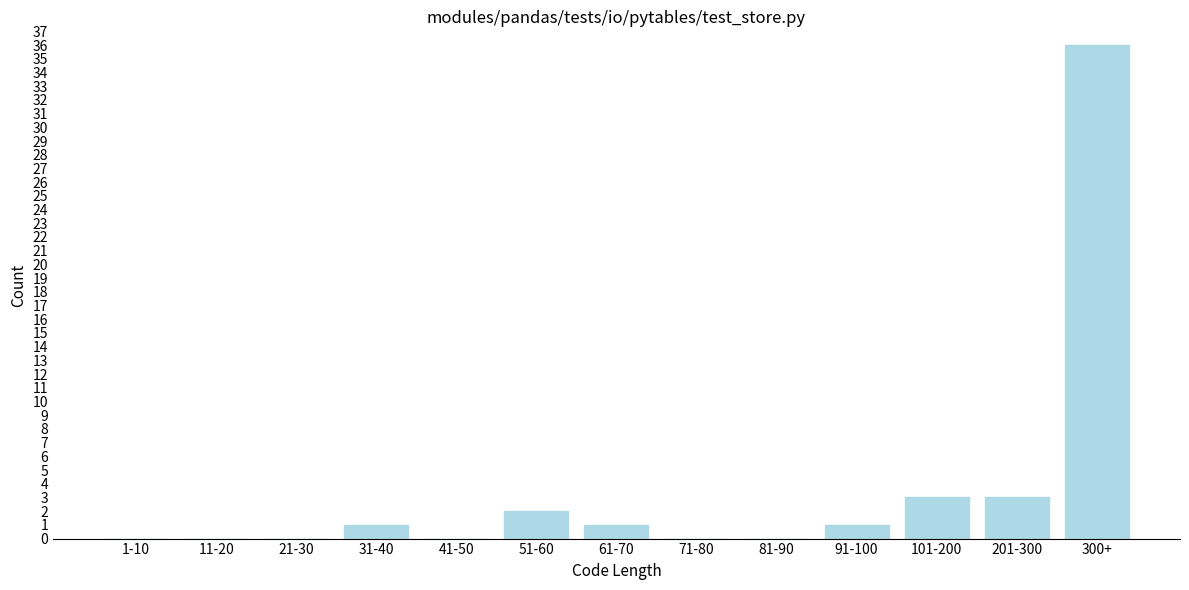

Reading right to left, list all the values displayed in this chart.

300+=36	201-300=3	101-200=3	91-100=1	81-90=0	71-80=0	61-70=1	51-60=2	41-50=0	31-40=1	21-30=0	11-20=0	1-10=0